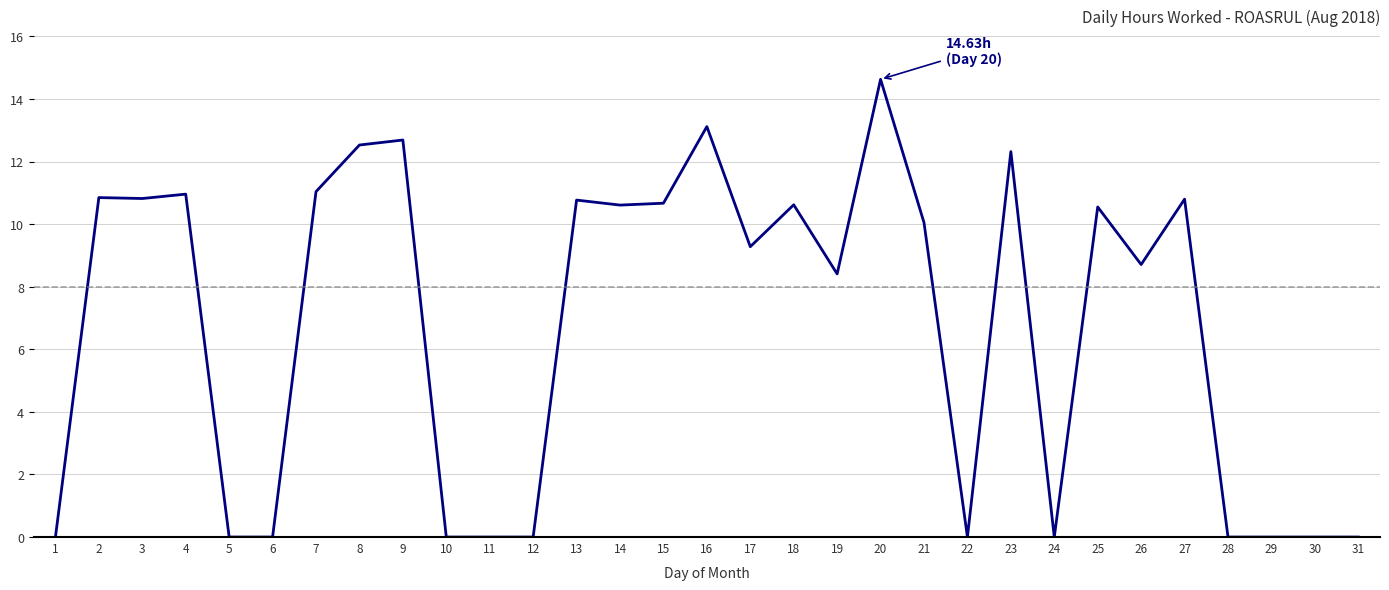

What is the sum of all values?

209.4